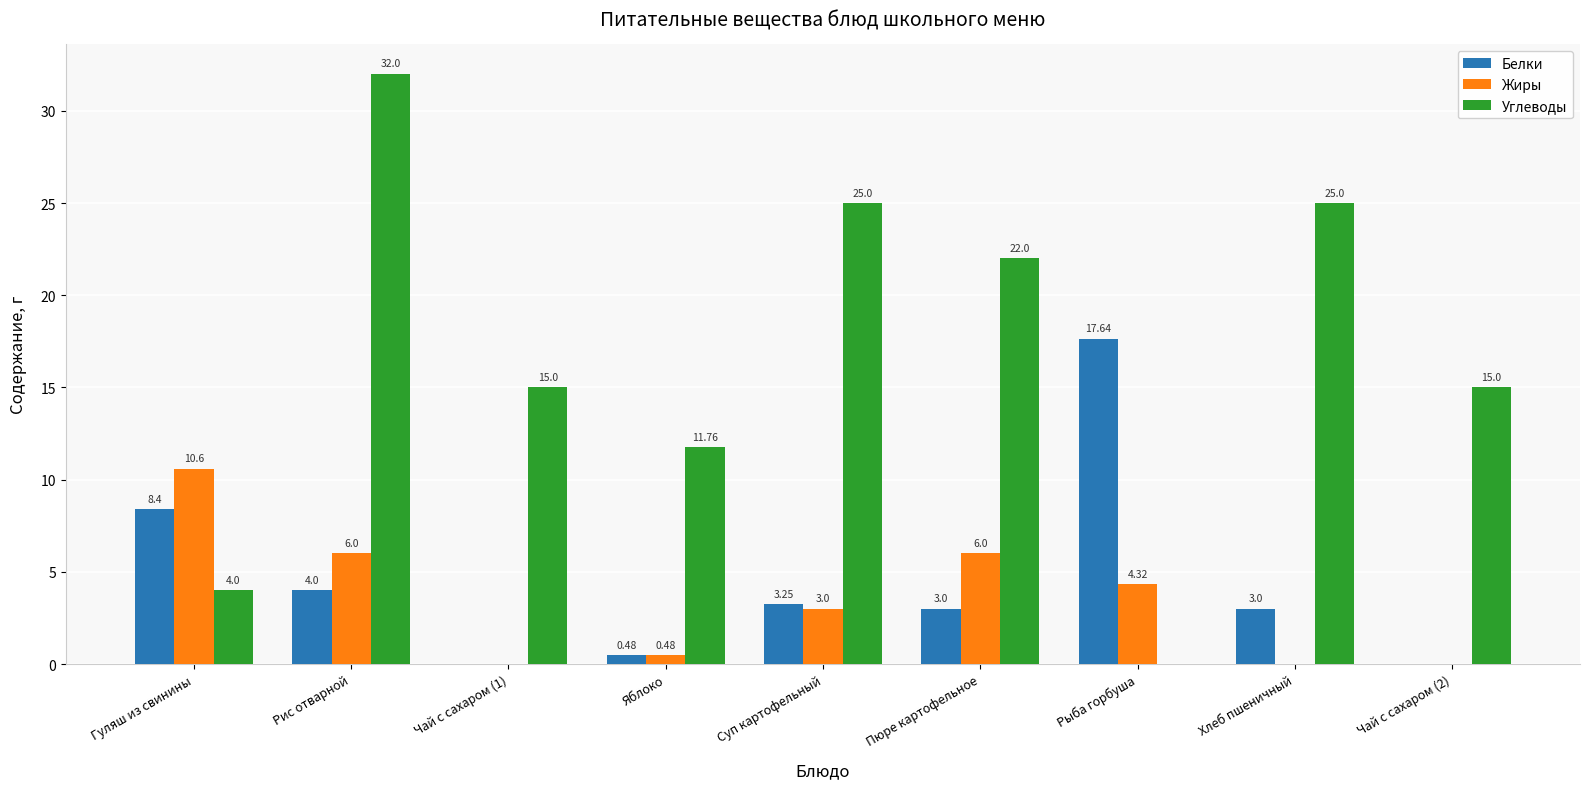

Where does the Углеводы series first go above 15?

Рис отварной